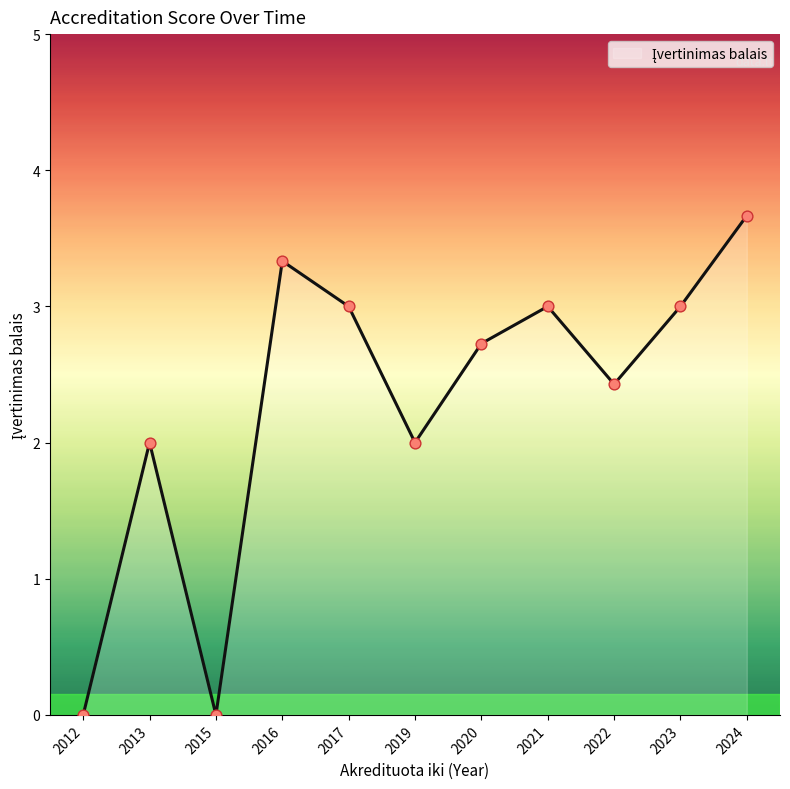

What is the change in value from 2012 to 2020?

+2.7